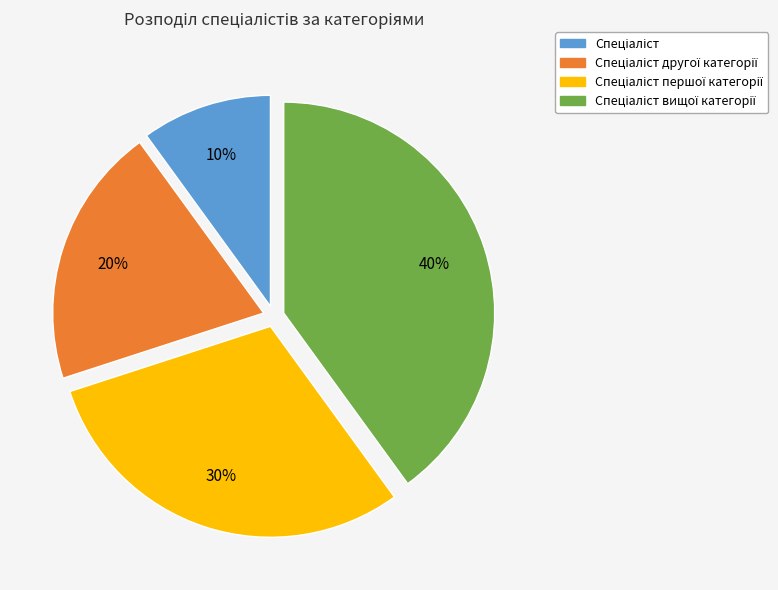

To the nearest percent, what is the average slice percentage?

25%